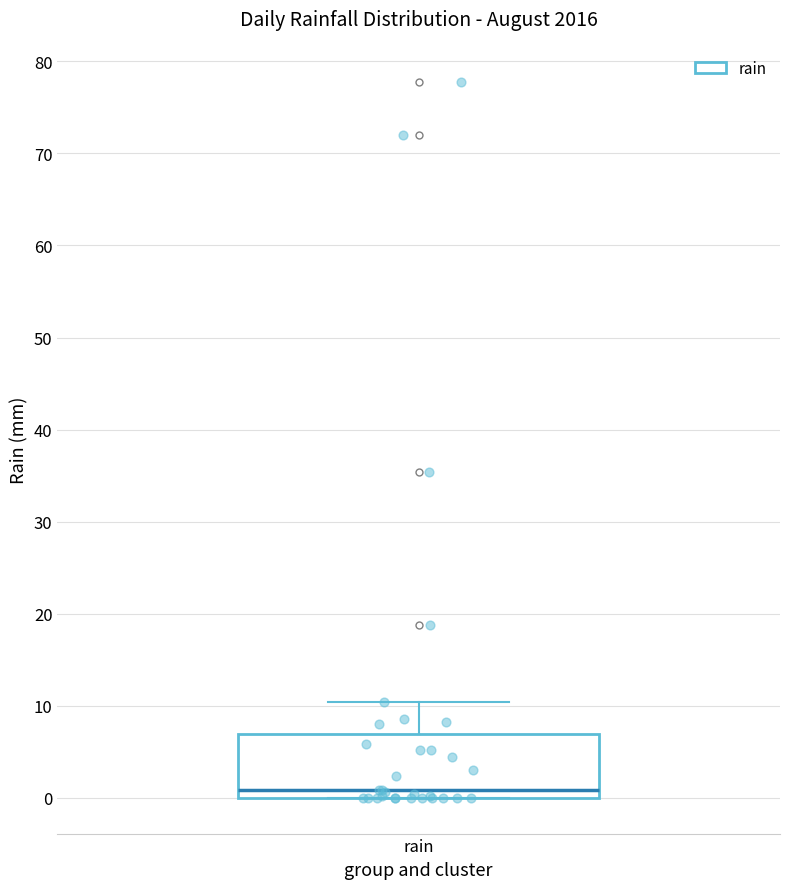

Transcribe this box plot: give where the median line is, the range the box spans, and where the two whiskers end, as read against the y-axis. The values are not printed on the chart, so give them approximately, as read against the axis.

median 1, box 0 to 7, whiskers 0 to 10